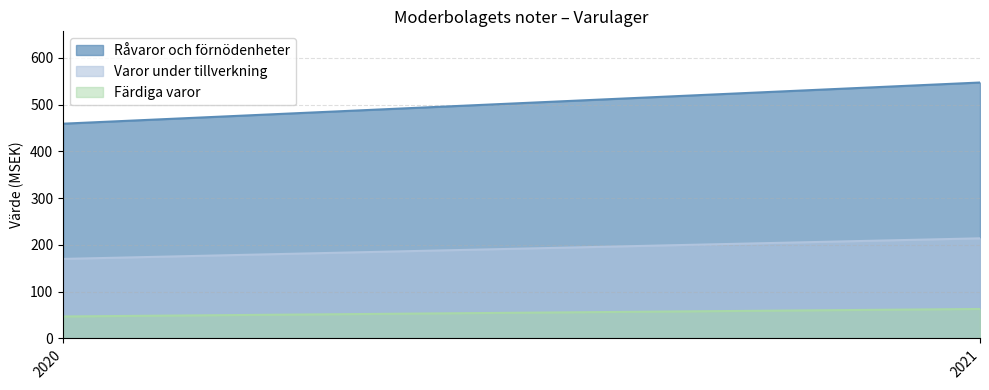

True or false: Råvaror och förnödenheter has a value of 213 at 2021.

False